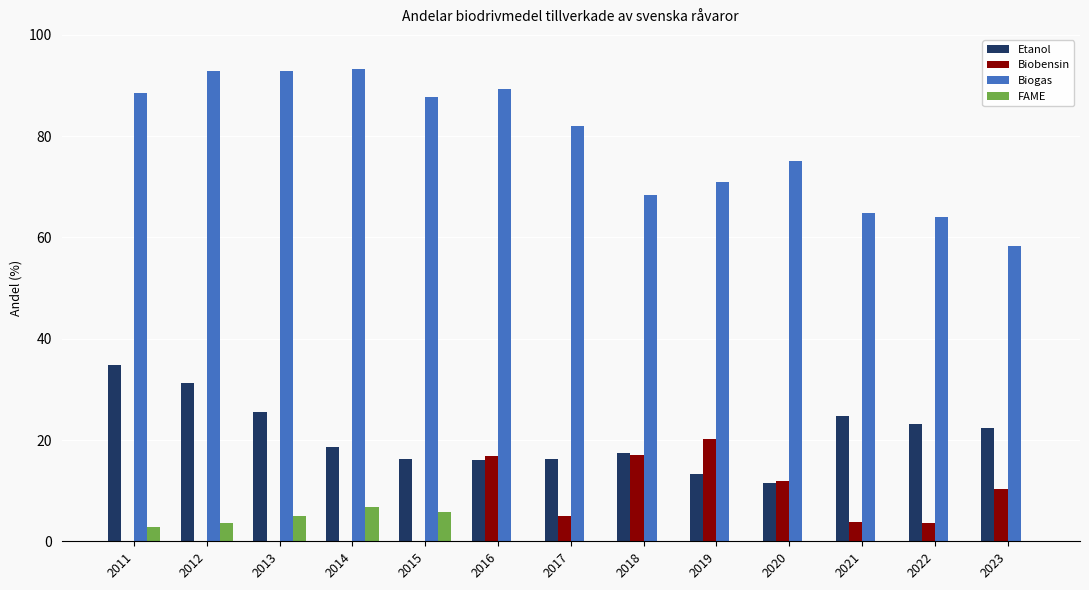

Is it true that Biogas equals 160.6 at 2013?

False